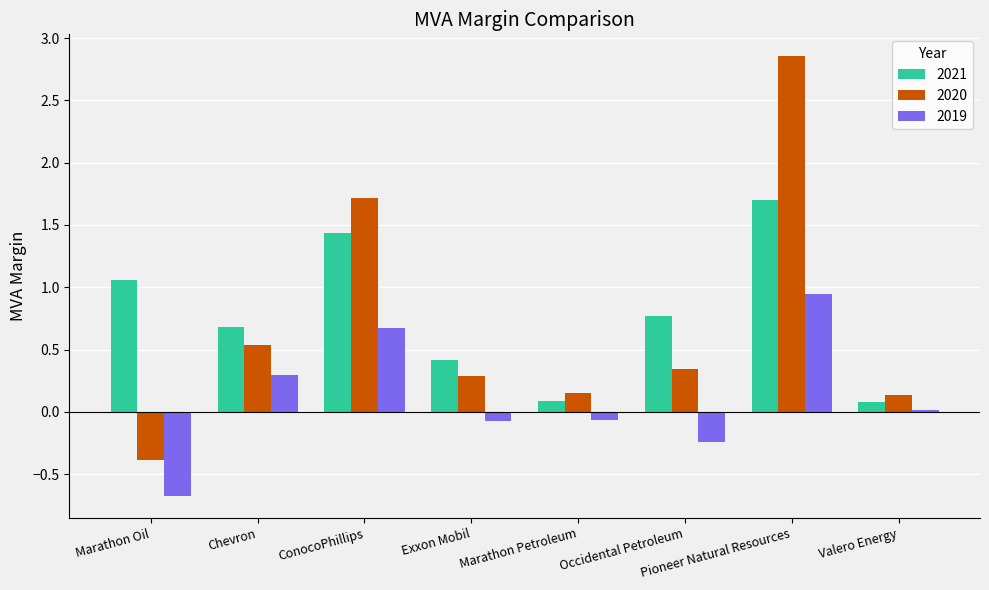

How many data points in 2019 are above 0?

4